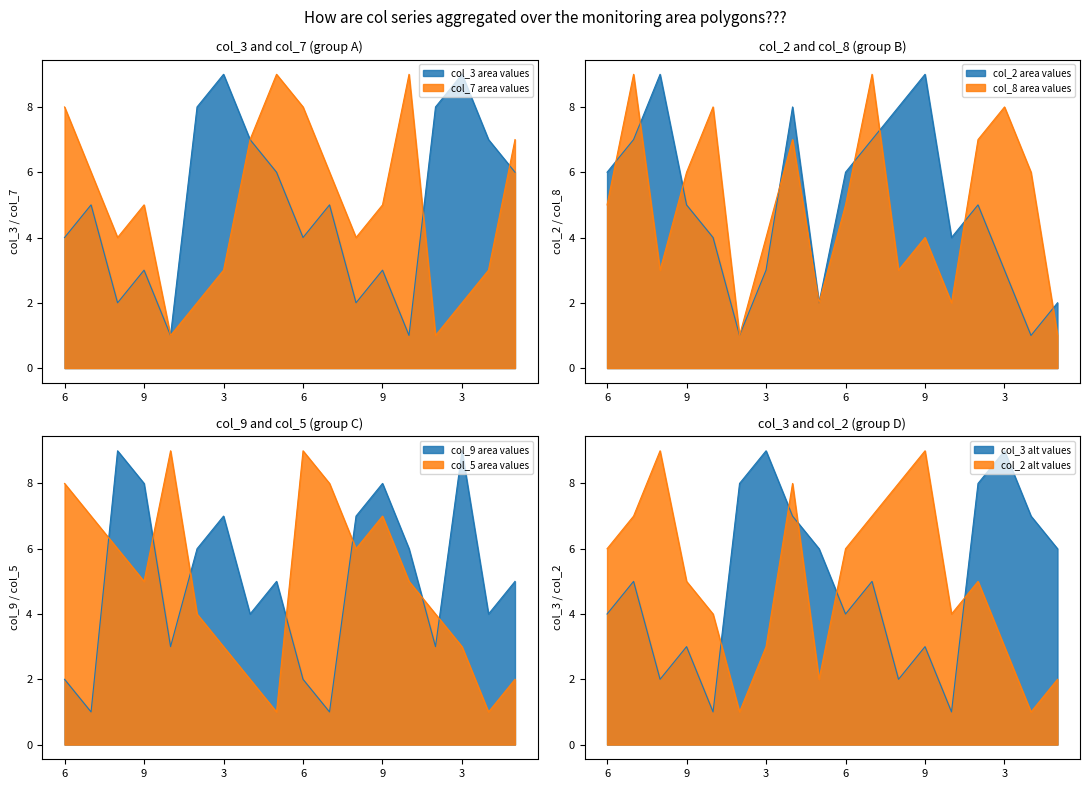

What is the minimum value shown in the chart?

1